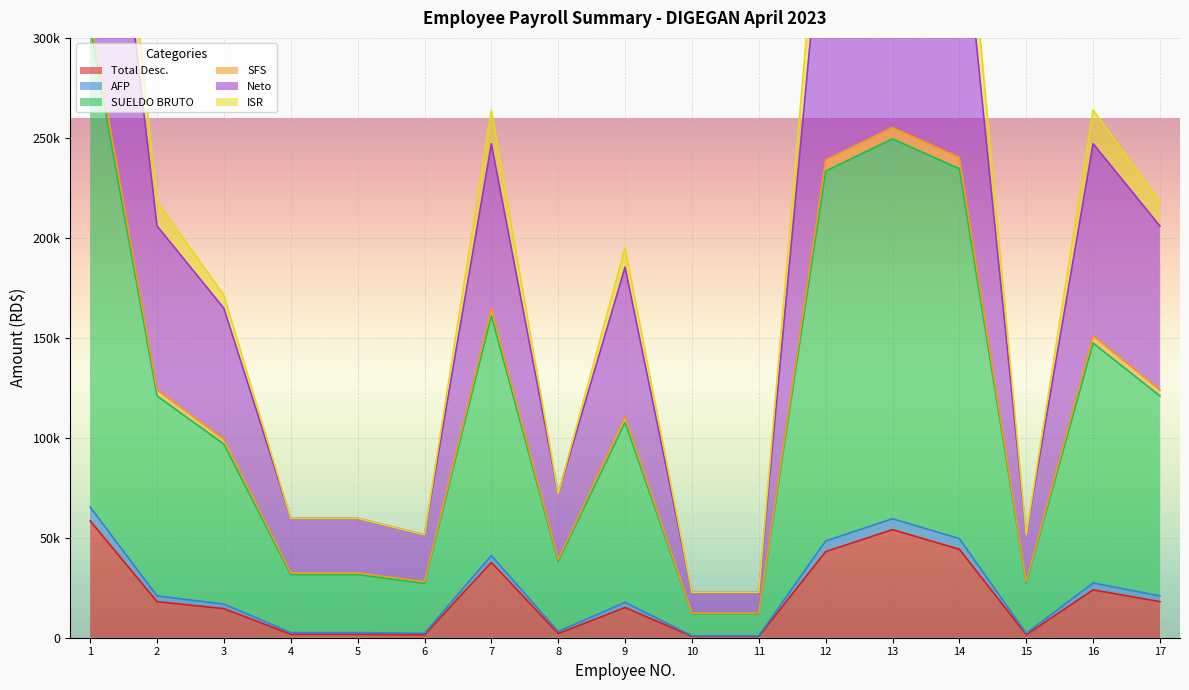

Where is Neto nearest to the value 158658?

7